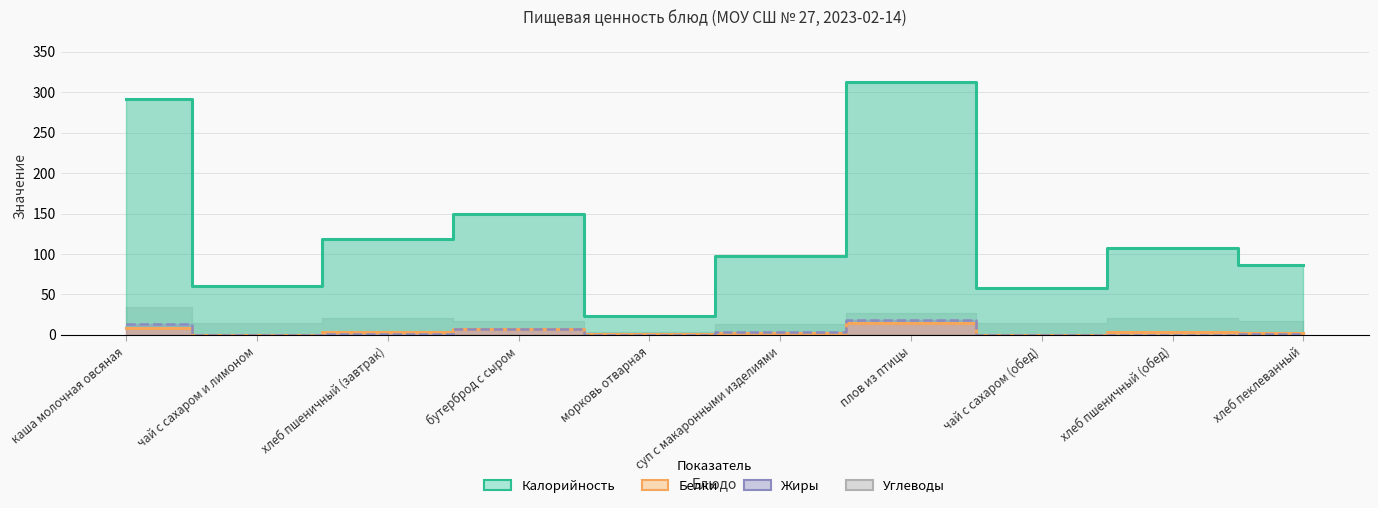

Which category has the lowest value across all series?

чай с сахаром и лимоном